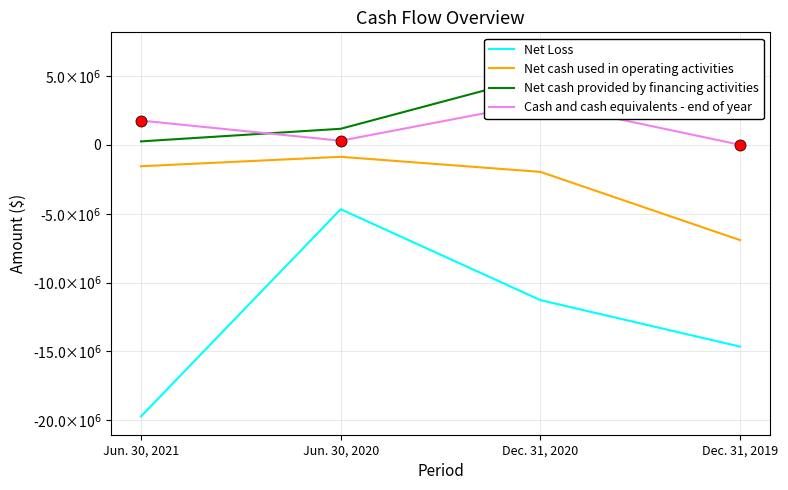

True or false: Net cash provided by financing activities and Cash and cash equivalents - end of year cross at least once.

True